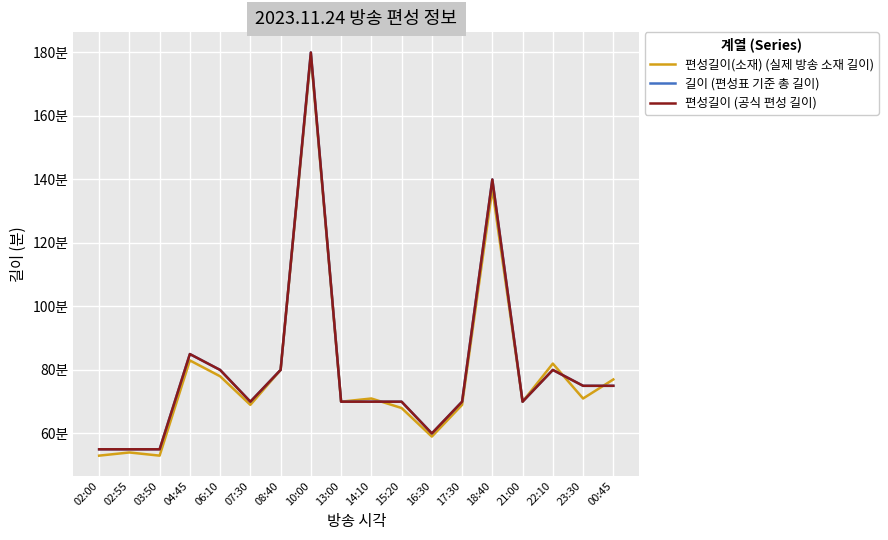

Which category has the lowest value in the 편성길이 (공식 편성 길이) series?

02:00